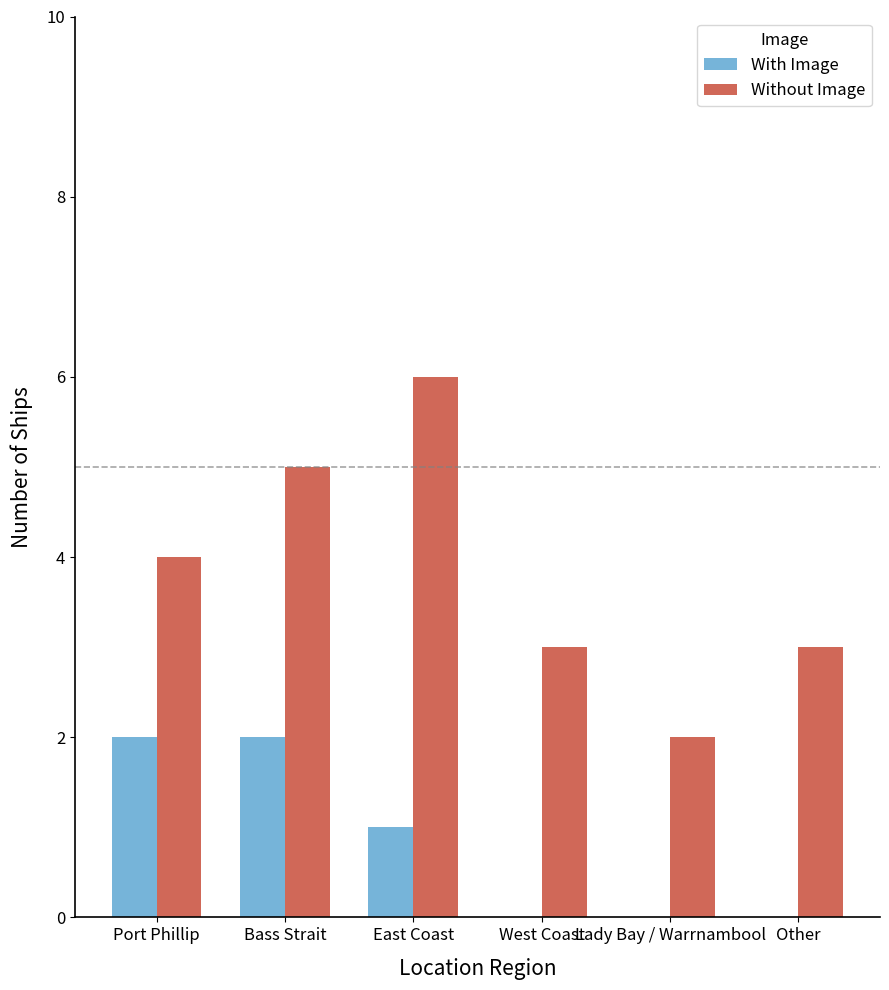

Which series changed the most between Port Phillip and West Coast?

With Image